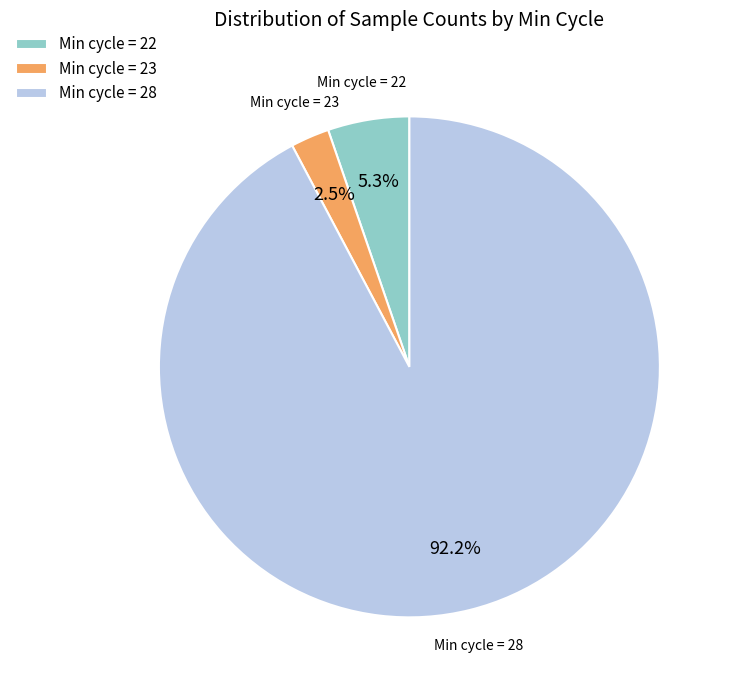

How many segments does this pie chart have?

3